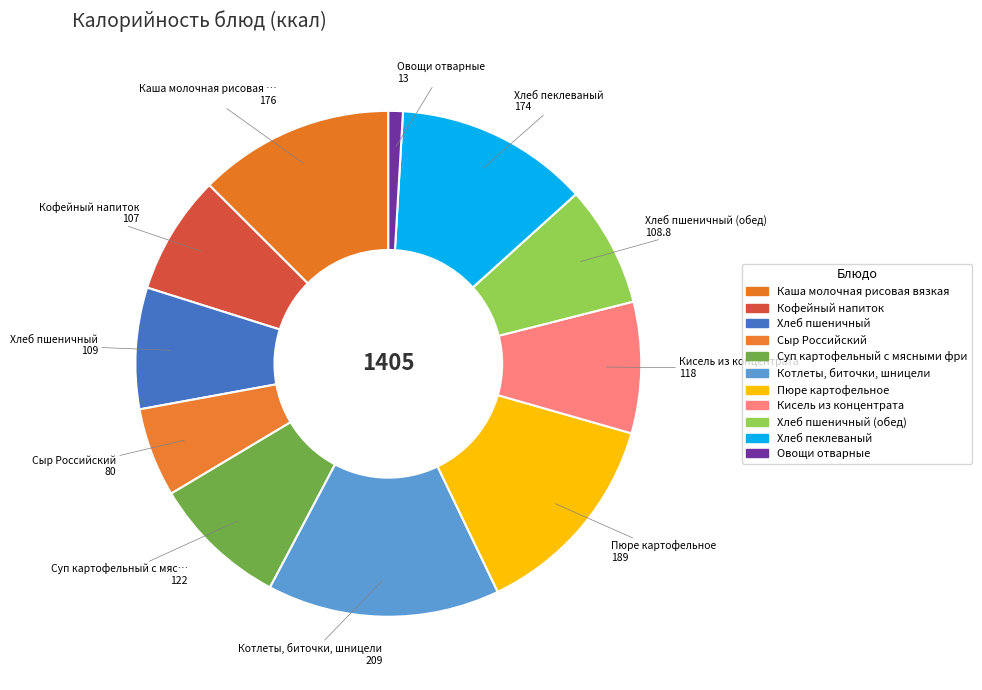

How many segments does this pie chart have?

11